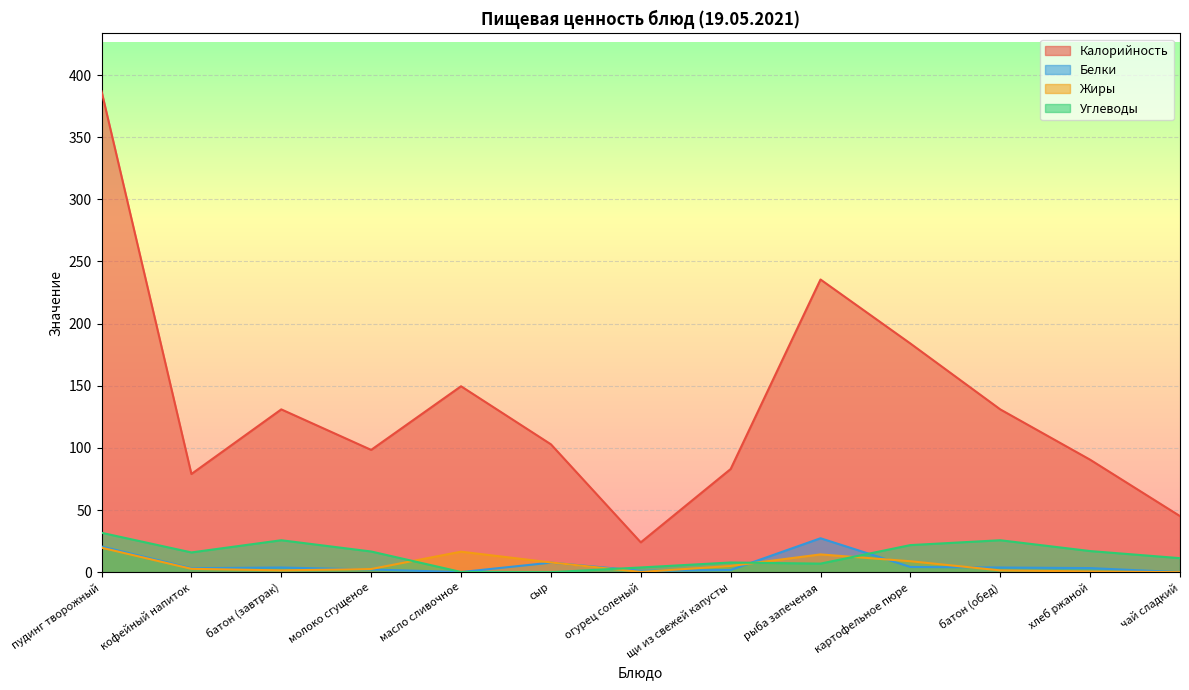

Where is the first local maximum for Калорийность?

батон (завтрак)